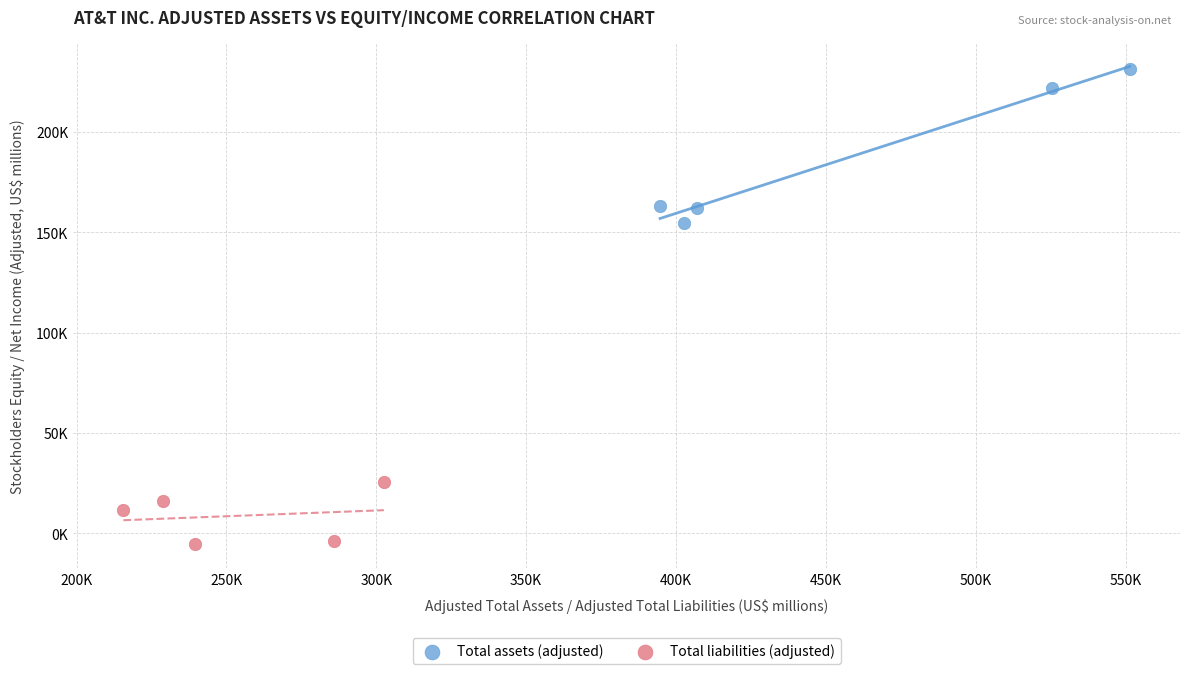

Which series contains the highest Y value?

Total assets (adjusted)